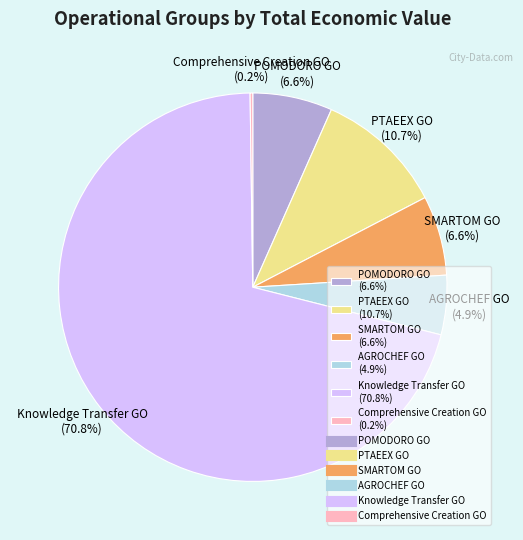

What portion of the pie excludes AGROCHEF GO (4.9%)?

95.1%